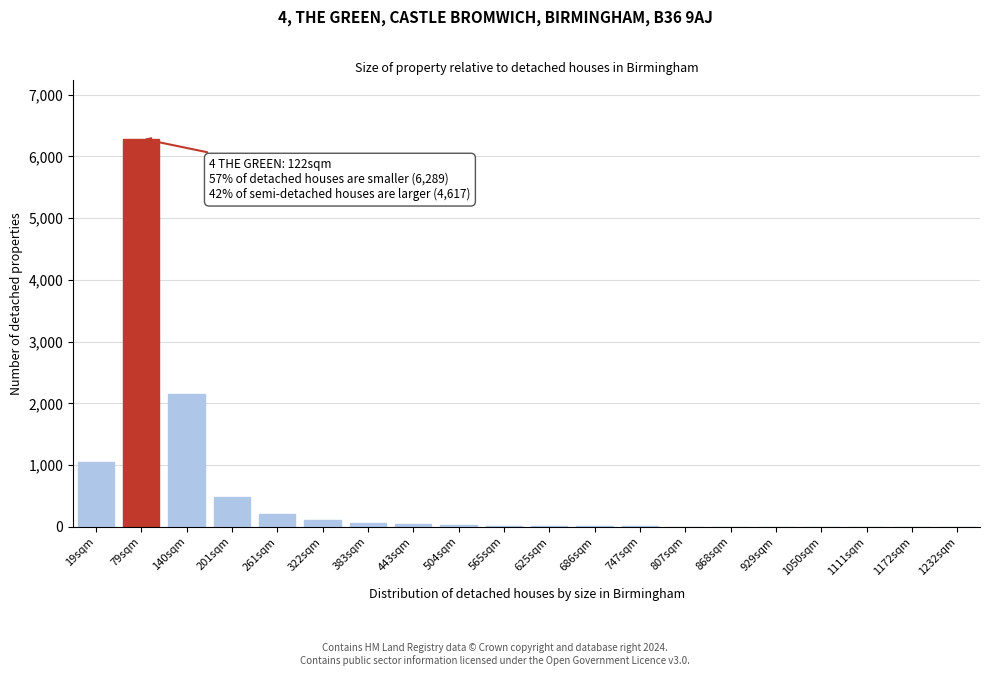

What is the sum of all values?

10465